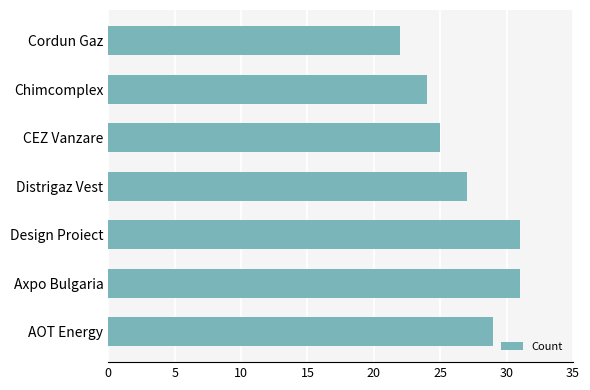

The chart shows a value of 7 at AOT Energy. True or false?

False